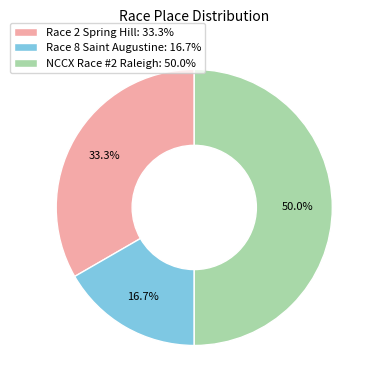

Which slice is the smallest?

Race 8 Saint Augustine: 16.7%